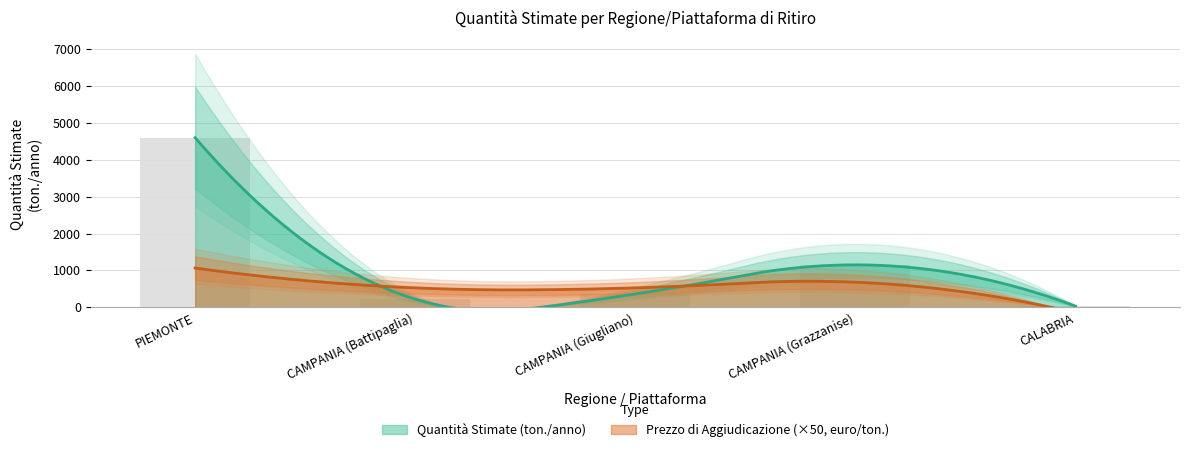

Is it true that the value at CAMPANIA (Battipaglia) is 220?

True